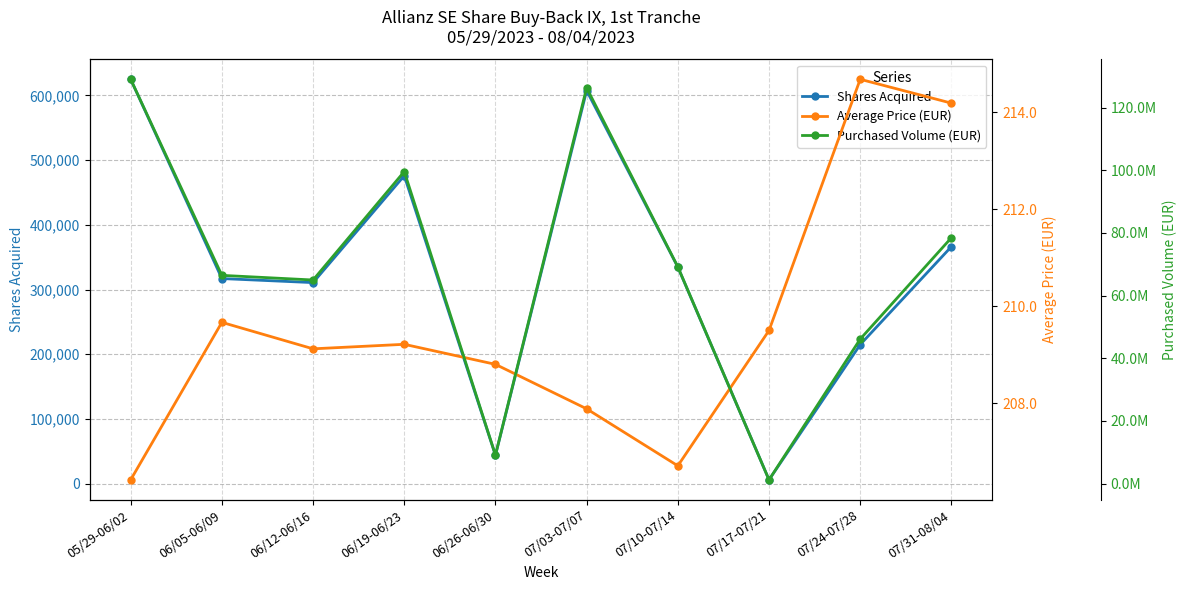

How many lines are shown in the chart?

3